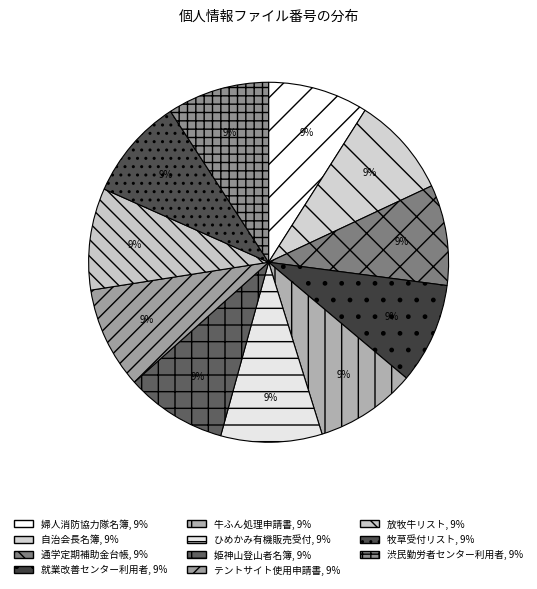

Count the number of slices in the pie.

11